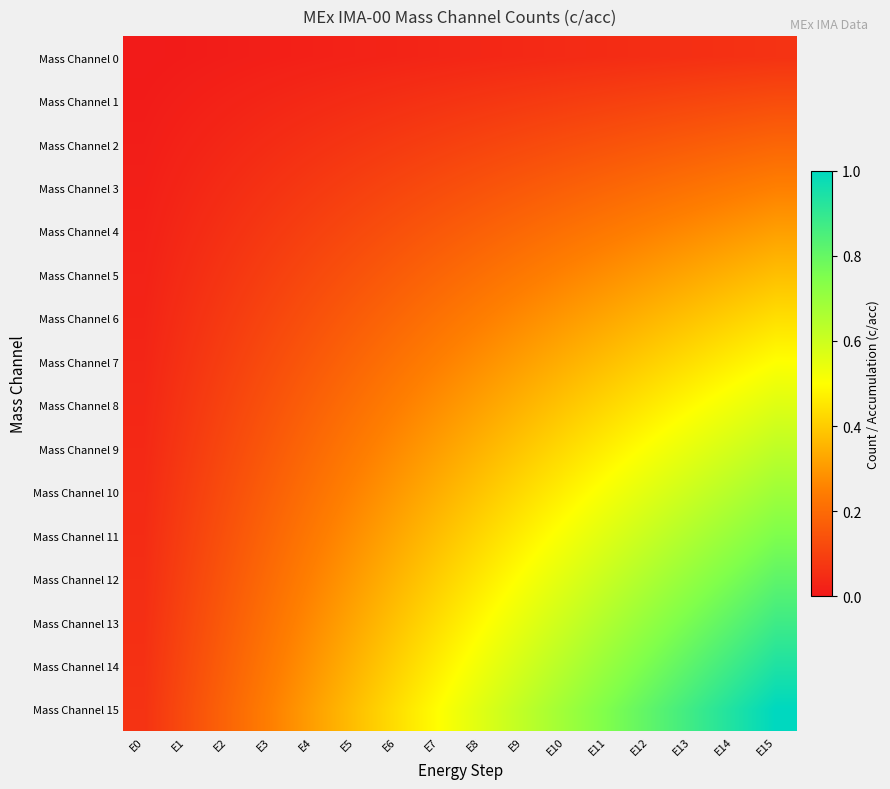

Reading right to left, list all the values displayed in this chart.

Mass Channel 0: E15=0.1	E14=0.1	E13=0.1	E12=0.1	E11=0.0	E10=0.0	E9=0.0	E8=0.0	E7=0.0	E6=0.0	E5=0.0	E4=0.0	E3=0.0	E2=0.0	E1=0.0	E0=0.0
Mass Channel 1: E15=0.1	E14=0.1	E13=0.1	E12=0.1	E11=0.1	E10=0.1	E9=0.1	E8=0.1	E7=0.1	E6=0.1	E5=0.0	E4=0.0	E3=0.0	E2=0.0	E1=0.0	E0=0.0
Mass Channel 2: E15=0.2	E14=0.2	E13=0.2	E12=0.2	E11=0.1	E10=0.1	E9=0.1	E8=0.1	E7=0.1	E6=0.1	E5=0.1	E4=0.1	E3=0.0	E2=0.0	E1=0.0	E0=0.0
Mass Channel 3: E15=0.2	E14=0.2	E13=0.2	E12=0.2	E11=0.2	E10=0.2	E9=0.2	E8=0.1	E7=0.1	E6=0.1	E5=0.1	E4=0.1	E3=0.1	E2=0.0	E1=0.0	E0=0.0
Mass Channel 4: E15=0.3	E14=0.3	E13=0.3	E12=0.3	E11=0.2	E10=0.2	E9=0.2	E8=0.2	E7=0.2	E6=0.1	E5=0.1	E4=0.1	E3=0.1	E2=0.1	E1=0.0	E0=0.0
Mass Channel 5: E15=0.4	E14=0.4	E13=0.3	E12=0.3	E11=0.3	E10=0.3	E9=0.2	E8=0.2	E7=0.2	E6=0.2	E5=0.1	E4=0.1	E3=0.1	E2=0.1	E1=0.0	E0=0.0
Mass Channel 6: E15=0.4	E14=0.4	E13=0.4	E12=0.4	E11=0.3	E10=0.3	E9=0.3	E8=0.2	E7=0.2	E6=0.2	E5=0.2	E4=0.1	E3=0.1	E2=0.1	E1=0.1	E0=0.0
Mass Channel 7: E15=0.5	E14=0.5	E13=0.4	E12=0.4	E11=0.4	E10=0.3	E9=0.3	E8=0.3	E7=0.2	E6=0.2	E5=0.2	E4=0.2	E3=0.1	E2=0.1	E1=0.1	E0=0.0
Mass Channel 8: E15=0.6	E14=0.5	E13=0.5	E12=0.5	E11=0.4	E10=0.4	E9=0.4	E8=0.3	E7=0.3	E6=0.2	E5=0.2	E4=0.2	E3=0.1	E2=0.1	E1=0.1	E0=0.0
Mass Channel 9: E15=0.6	E14=0.6	E13=0.5	E12=0.5	E11=0.5	E10=0.4	E9=0.4	E8=0.4	E7=0.3	E6=0.3	E5=0.2	E4=0.2	E3=0.2	E2=0.1	E1=0.1	E0=0.0
Mass Channel 10: E15=0.7	E14=0.6	E13=0.6	E12=0.6	E11=0.5	E10=0.5	E9=0.4	E8=0.4	E7=0.3	E6=0.3	E5=0.3	E4=0.2	E3=0.2	E2=0.1	E1=0.1	E0=0.0
Mass Channel 11: E15=0.8	E14=0.7	E13=0.7	E12=0.6	E11=0.6	E10=0.5	E9=0.5	E8=0.4	E7=0.4	E6=0.3	E5=0.3	E4=0.2	E3=0.2	E2=0.1	E1=0.1	E0=0.0
Mass Channel 12: E15=0.8	E14=0.8	E13=0.7	E12=0.7	E11=0.6	E10=0.6	E9=0.5	E8=0.5	E7=0.4	E6=0.4	E5=0.3	E4=0.3	E3=0.2	E2=0.2	E1=0.1	E0=0.1
Mass Channel 13: E15=0.9	E14=0.8	E13=0.8	E12=0.7	E11=0.7	E10=0.6	E9=0.5	E8=0.5	E7=0.4	E6=0.4	E5=0.3	E4=0.3	E3=0.2	E2=0.2	E1=0.1	E0=0.1
Mass Channel 14: E15=0.9	E14=0.9	E13=0.8	E12=0.8	E11=0.7	E10=0.6	E9=0.6	E8=0.5	E7=0.5	E6=0.4	E5=0.4	E4=0.3	E3=0.2	E2=0.2	E1=0.1	E0=0.1
Mass Channel 15: E15=1.0	E14=0.9	E13=0.9	E12=0.8	E11=0.8	E10=0.7	E9=0.6	E8=0.6	E7=0.5	E6=0.4	E5=0.4	E4=0.3	E3=0.2	E2=0.2	E1=0.1	E0=0.1